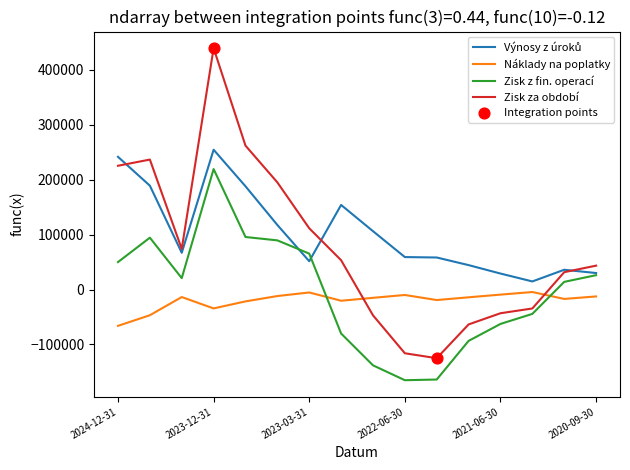

Which series ends up on top after the final intersection of Zisk z fin. operací and Náklady na poplatky?

Zisk z fin. operací